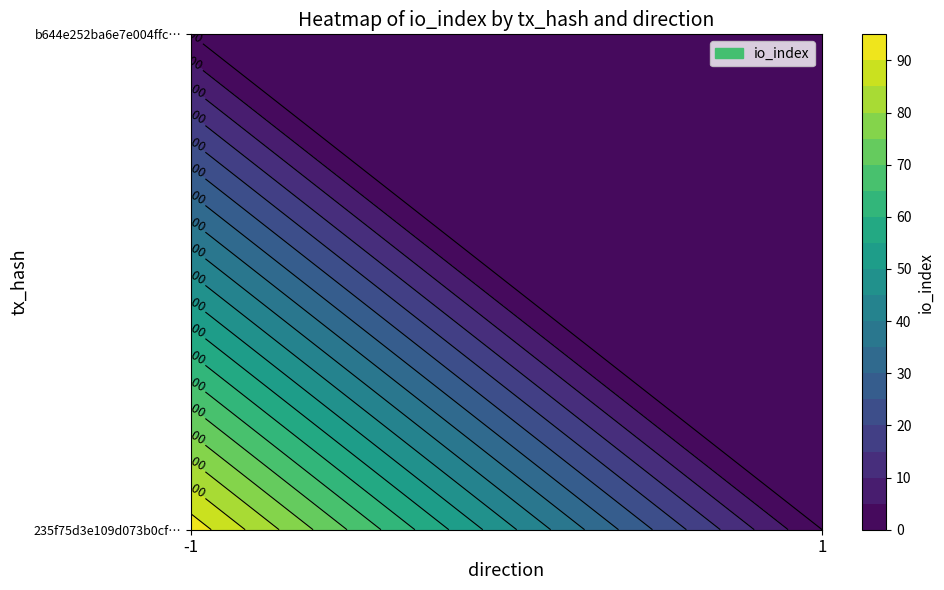

Which series changed the most between 0 and 1?

235f75d3e109d073b0cfd7179981c5b37ffcec6